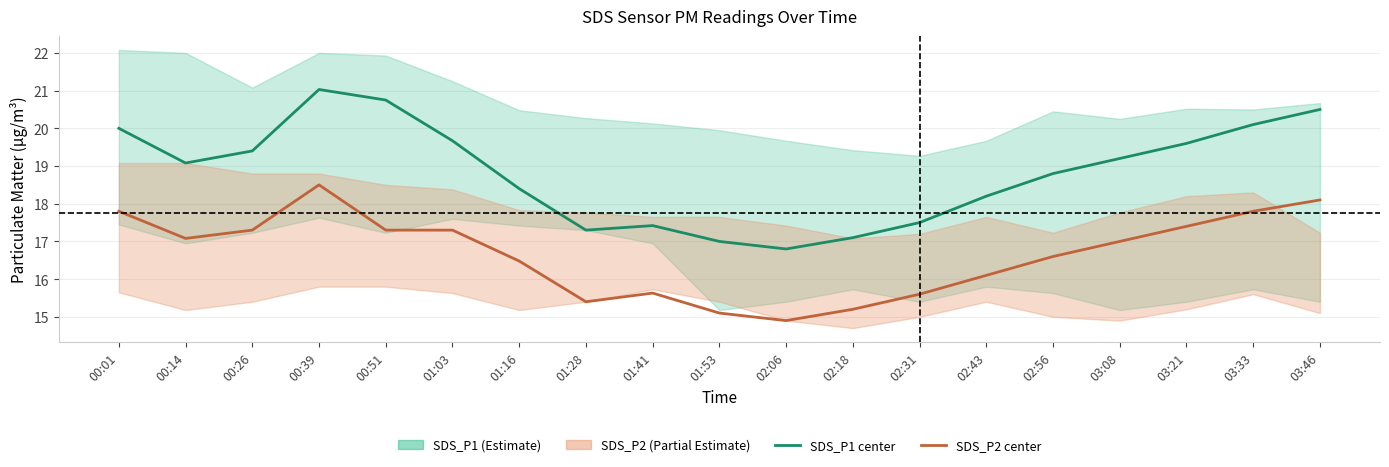

Count the number of categories in the chart.

19